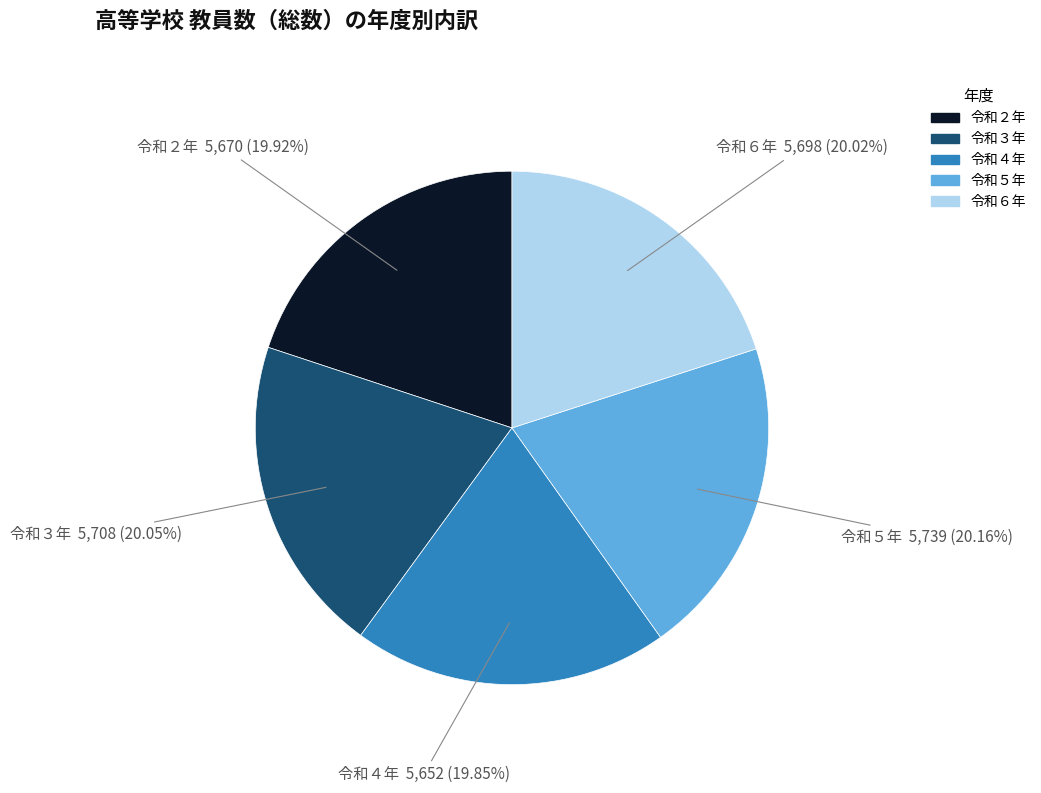

Count the number of slices in the pie.

5